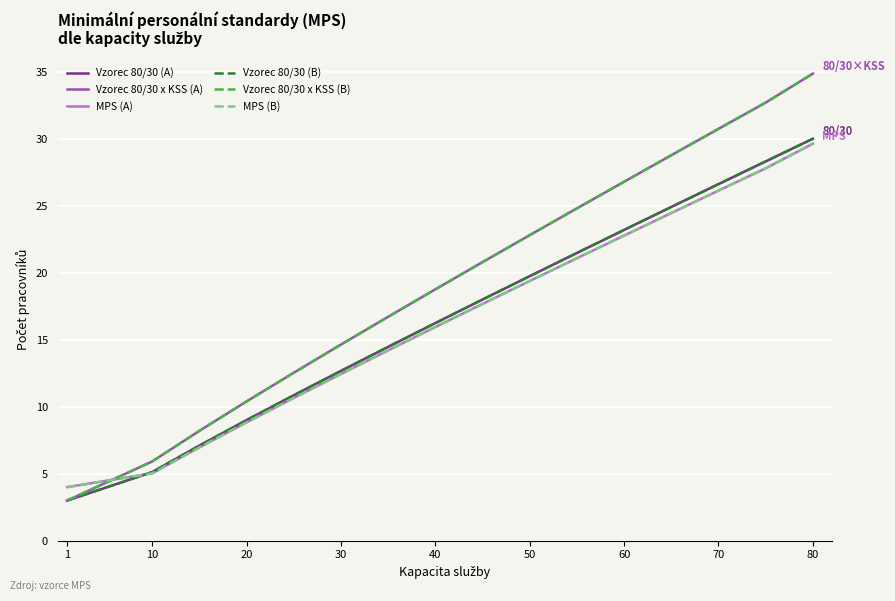

Does the chart have visible grid lines?

Yes